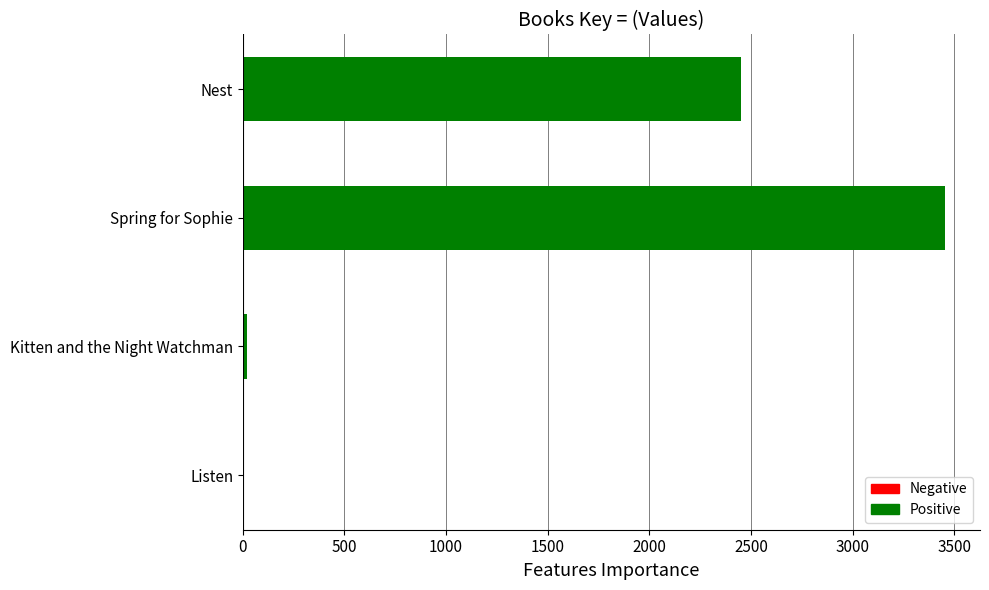

What is the sum of all values?

5927.6